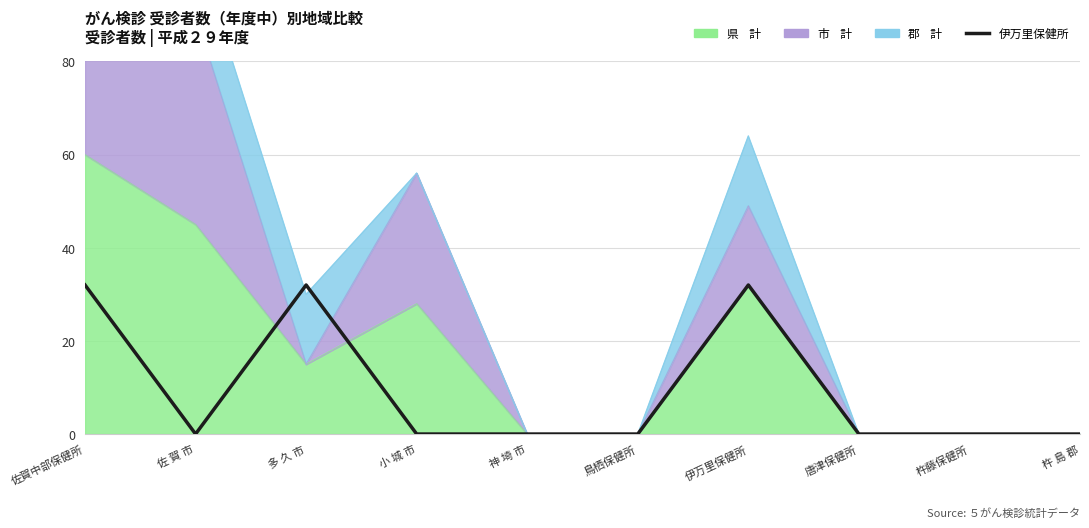

True or false: there are more than 0 points higher than both neighbors.

True